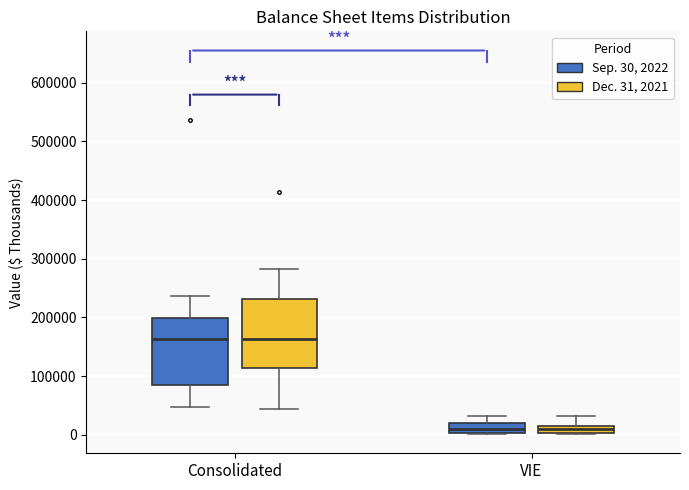

Where is the upper edge of the box for VIE (Dec. 31, 2021) on the y-axis? The values are not printed on the chart, so give them approximately, as read against the axis.

20000